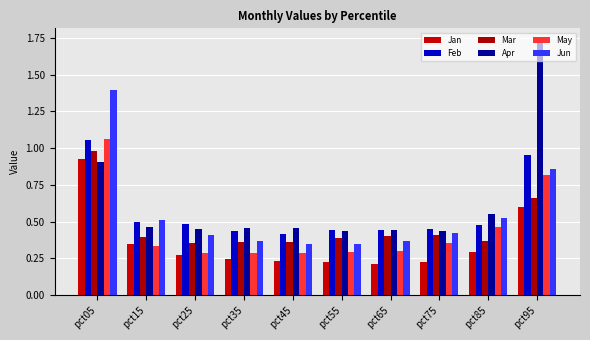

At how many categories does at least one series exceed 1?

2